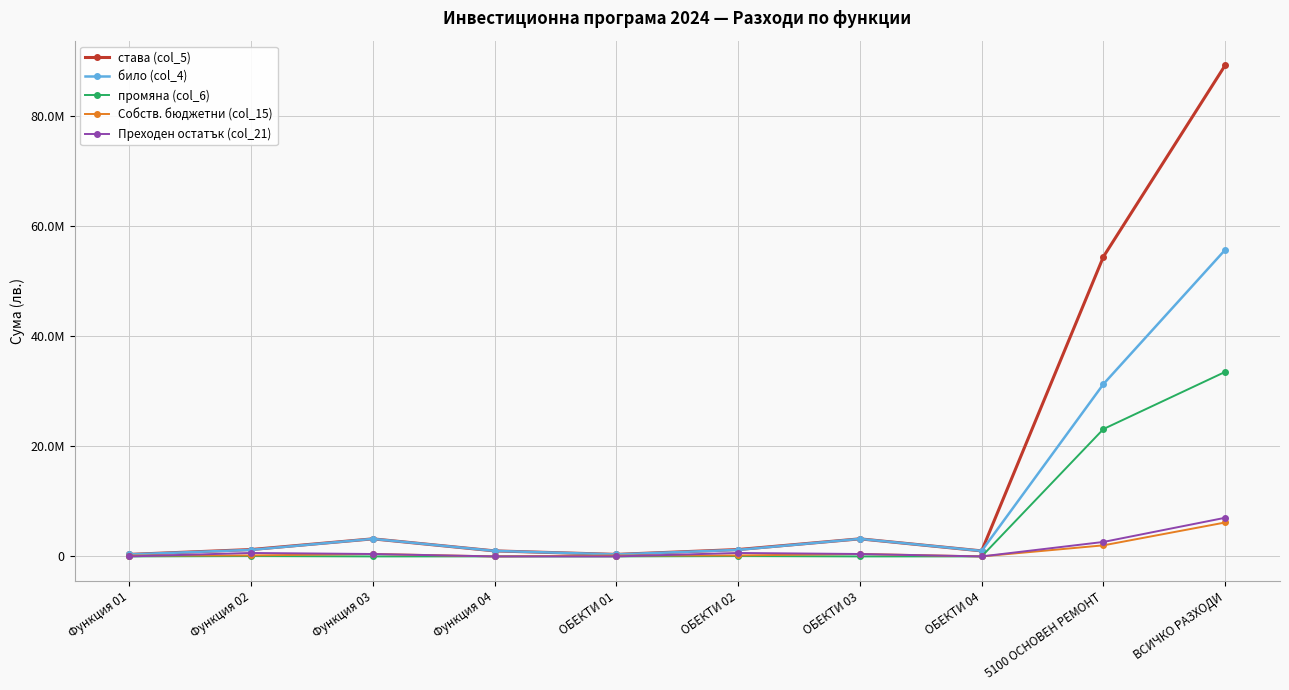

True or false: Преходен остатък (col_21) has more than 0 points higher than both neighbors.

True